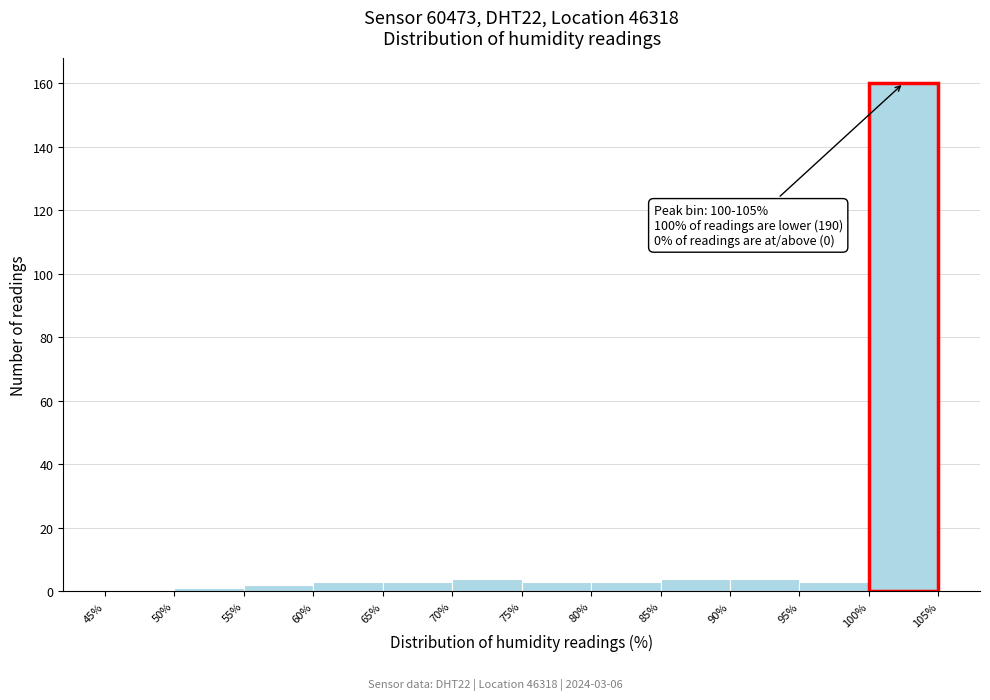

Which range on the x-axis has the tallest bar?

100% to 105%